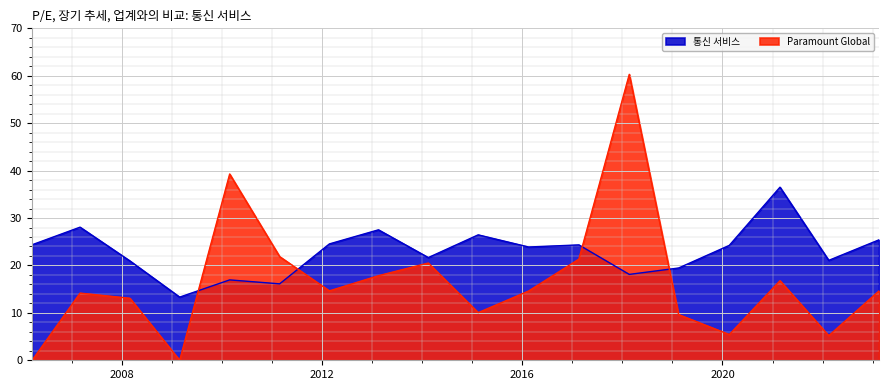

How many series are shown in this chart?

2